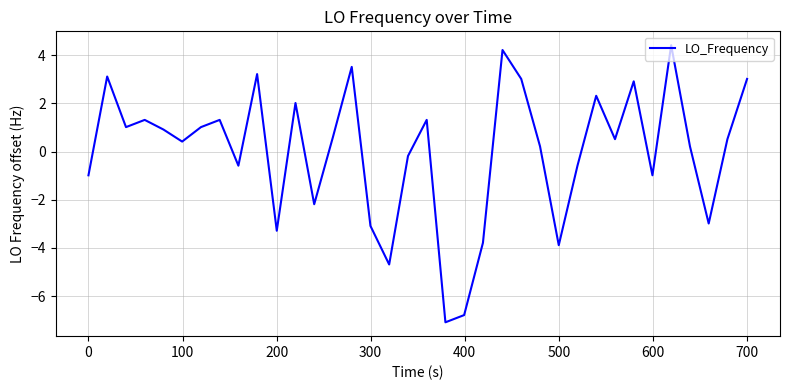

What is the maximum value shown in the chart?

4.4